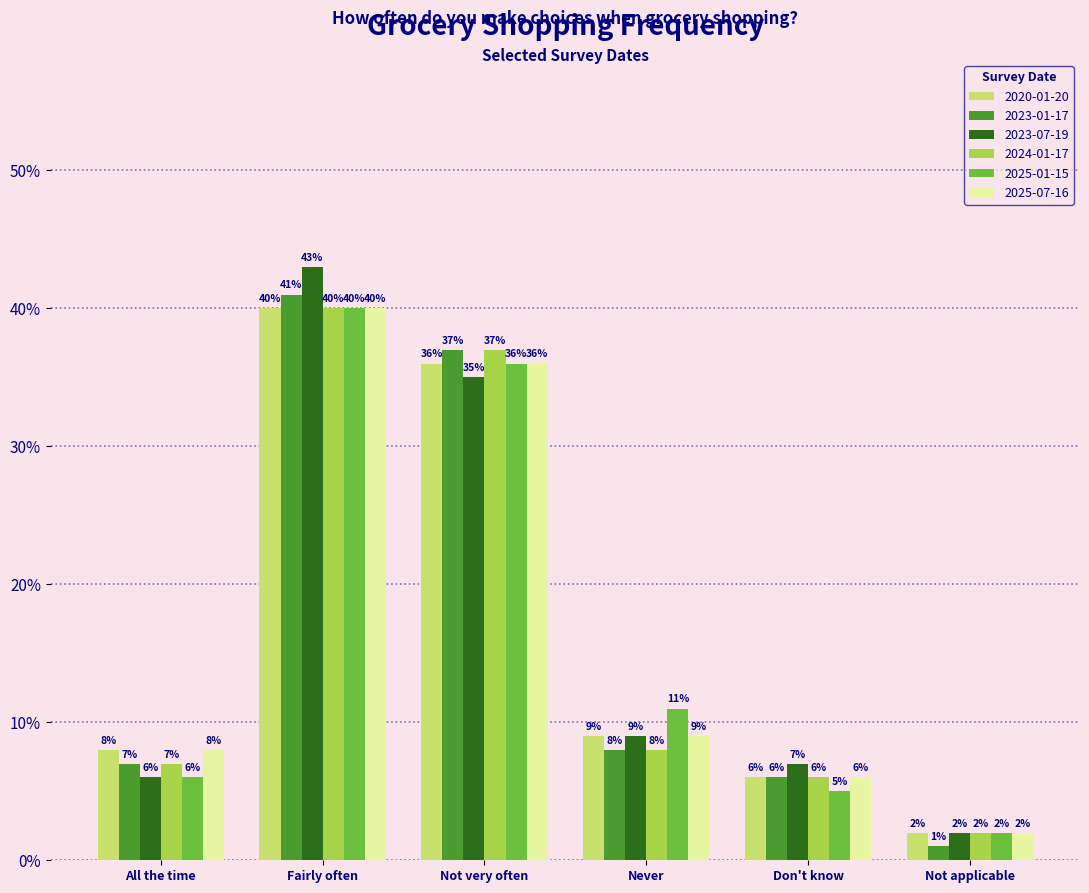

Reading right to left, list all the values displayed in this chart.

2020-01-20: Not applicable=0.0	Don't know=0.1	Never=0.1	Not very often=0.4	Fairly often=0.4	All the time=0.1
2023-01-17: Not applicable=0.0	Don't know=0.1	Never=0.1	Not very often=0.4	Fairly often=0.4	All the time=0.1
2023-07-19: Not applicable=0.0	Don't know=0.1	Never=0.1	Not very often=0.3	Fairly often=0.4	All the time=0.1
2024-01-17: Not applicable=0.0	Don't know=0.1	Never=0.1	Not very often=0.4	Fairly often=0.4	All the time=0.1
2025-01-15: Not applicable=0.0	Don't know=0.1	Never=0.1	Not very often=0.4	Fairly often=0.4	All the time=0.1
2025-07-16: Not applicable=0.0	Don't know=0.1	Never=0.1	Not very often=0.4	Fairly often=0.4	All the time=0.1